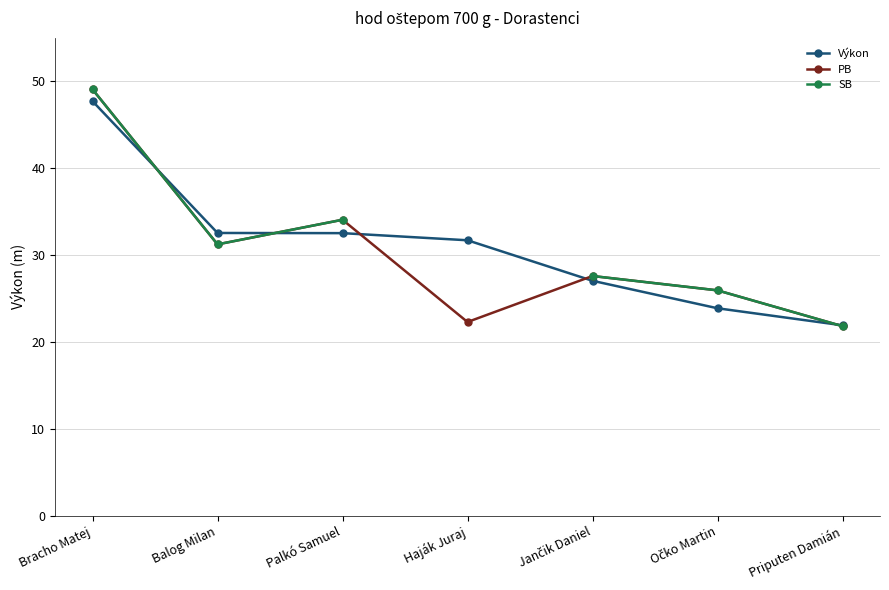

Which series ends up on top after the final intersection of Výkon and PB?

Výkon